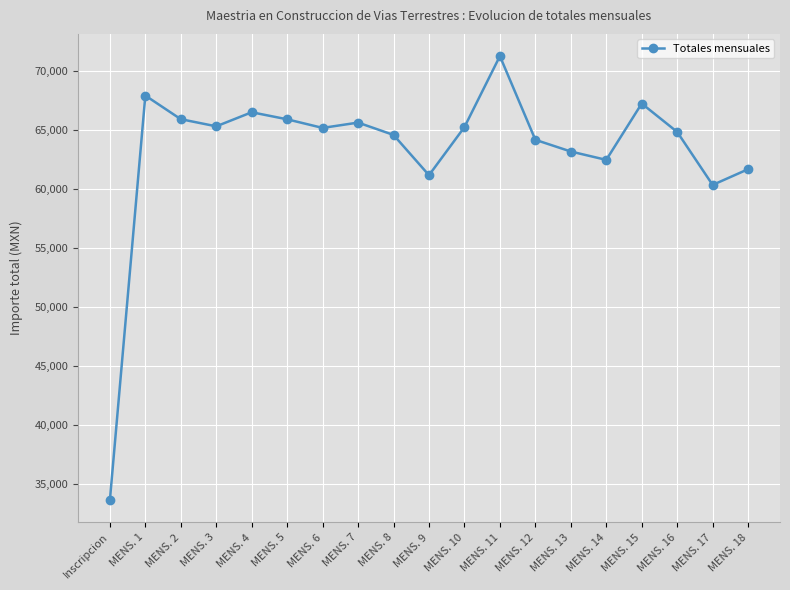

What is the average value?

63272.0